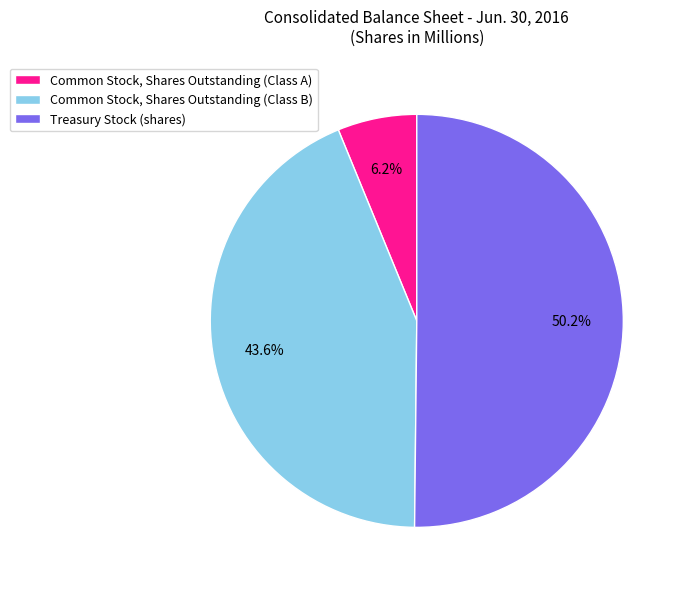

How many slices are in this pie chart?

3